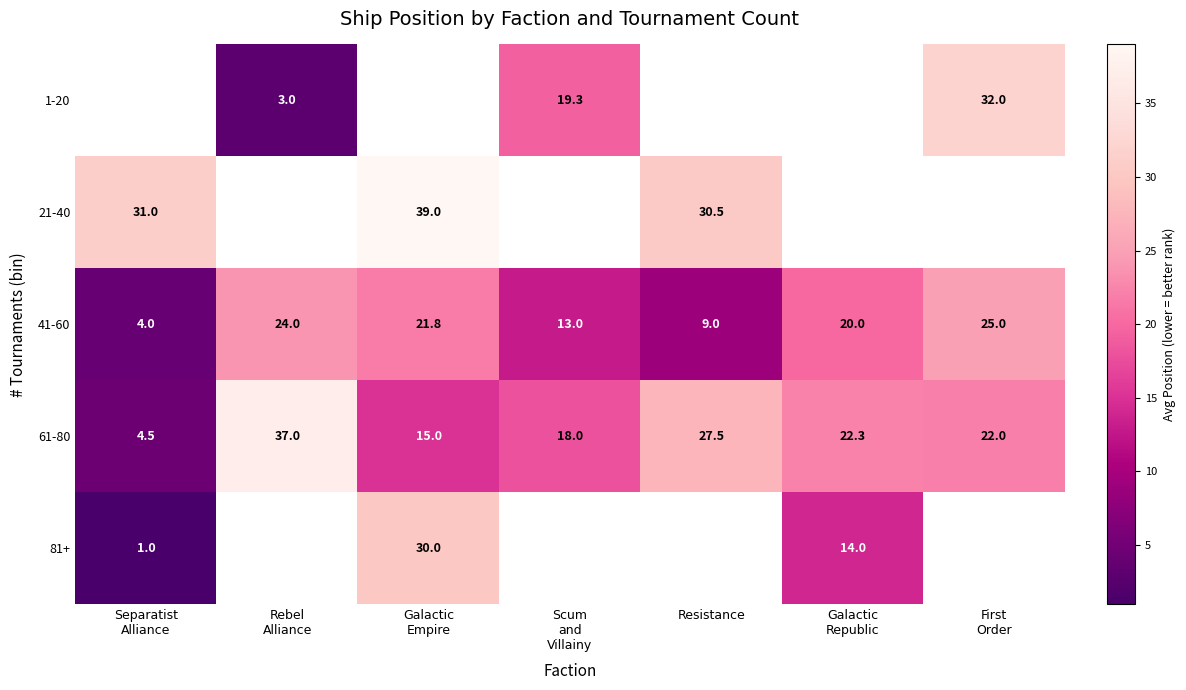

What is the highest value of the 41-60 series?

25.0